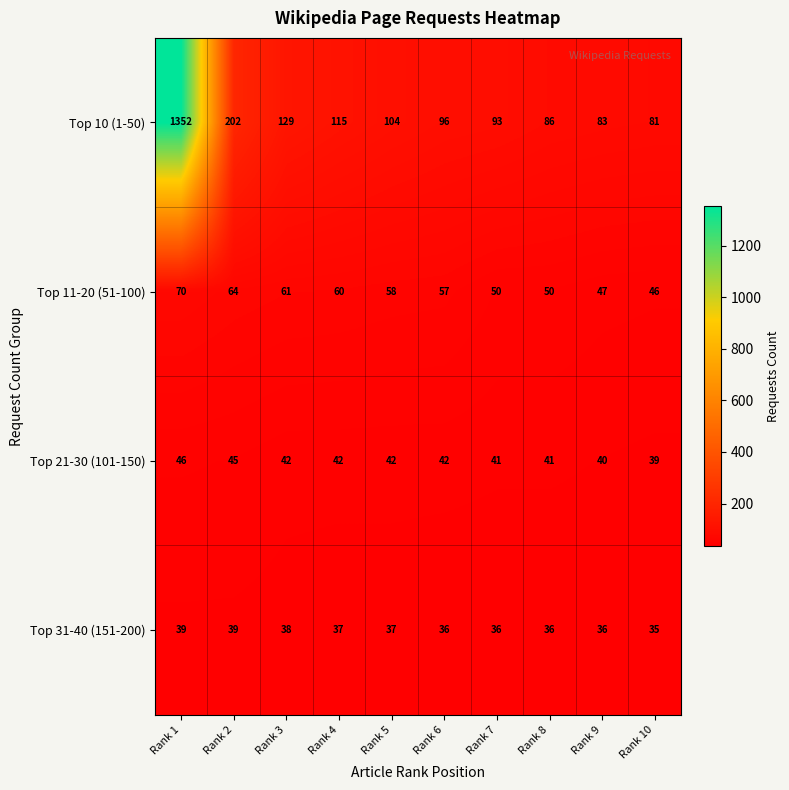

At which category does the chart reach its peak across all series?

Rank 1